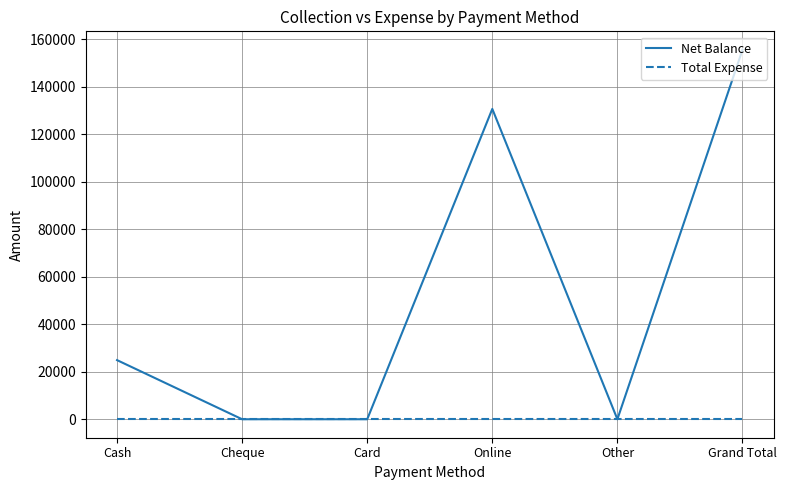

What is the highest value of the Net Balance series?

155600